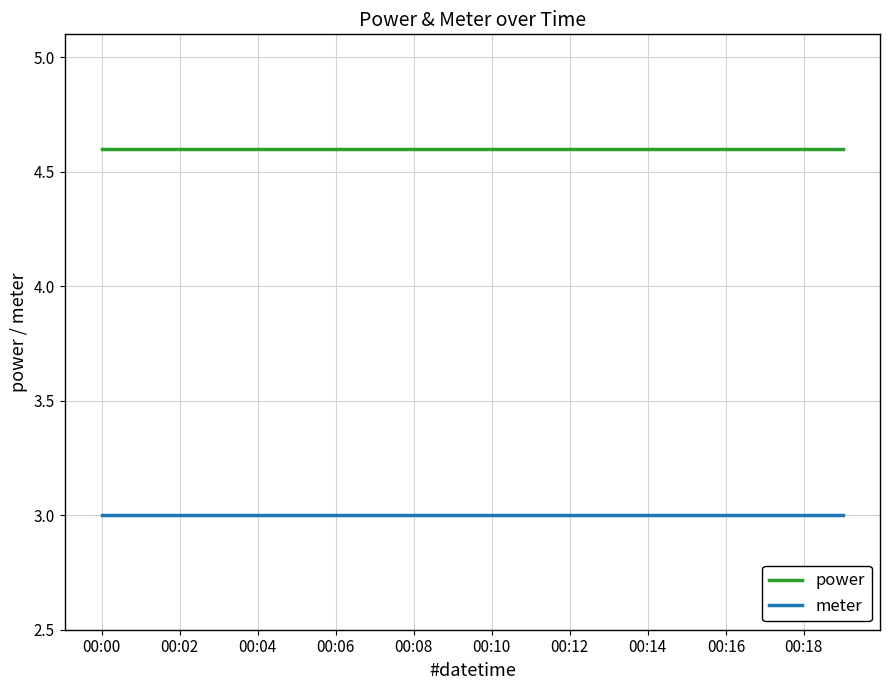

List the series in order of their overall mean, lowest first.

meter, power